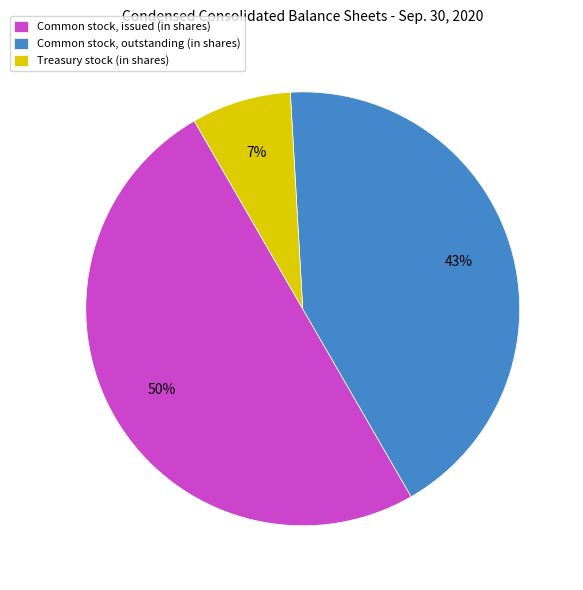

To the nearest percent, what is the difference between the largest and smallest slice percentages?

43%